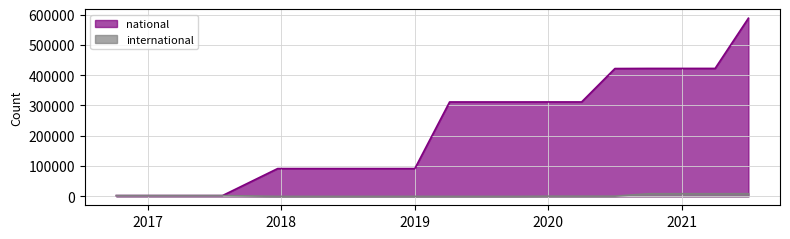

True or false: national and international cross at least once.

True